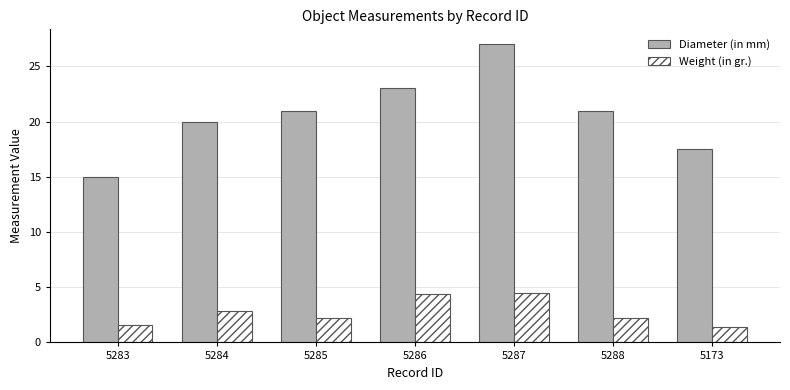

Which series has the largest total across all categories?

Diameter (in mm)